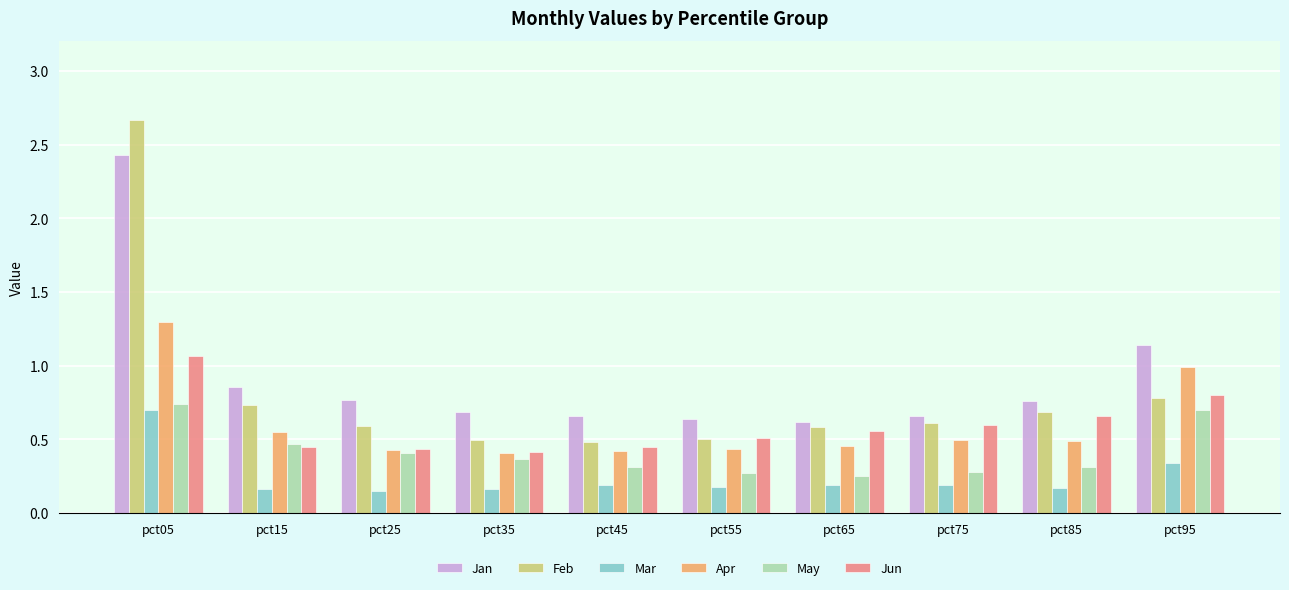

What is the sum of all Apr values?

6.0